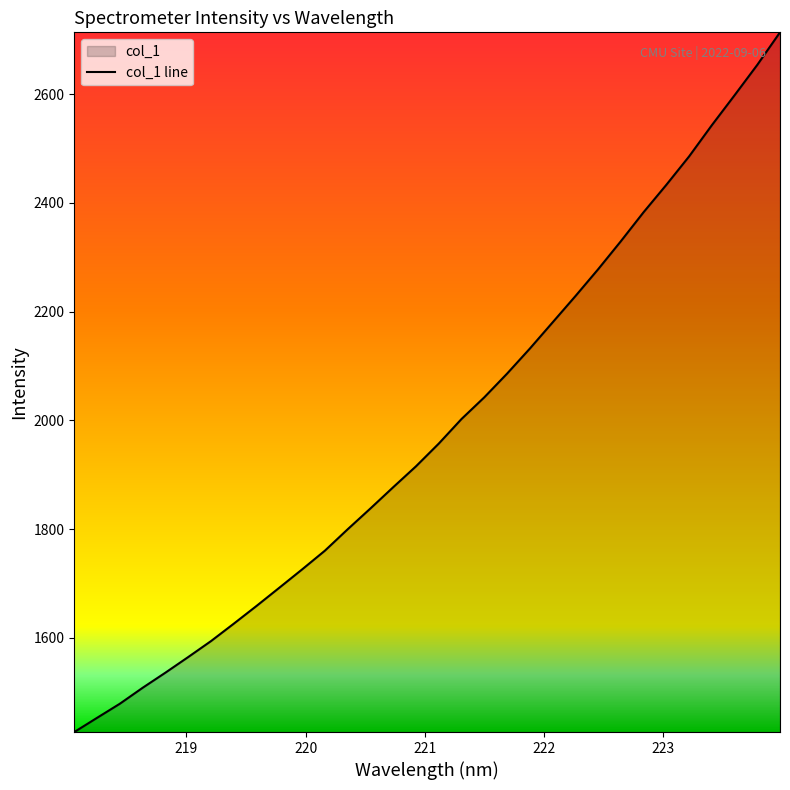

What is the approximate value at 221.3083?

2002.5